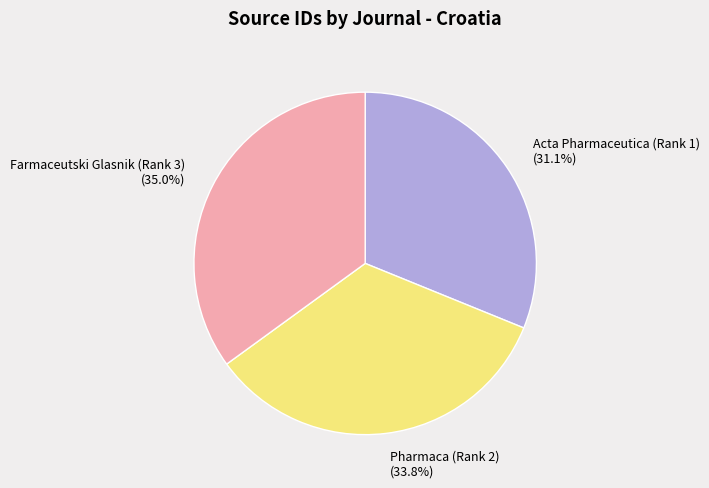

Between Acta Pharmaceutica (Rank 1) and Farmaceutski Glasnik (Rank 3), which is larger?

Farmaceutski Glasnik (Rank 3)